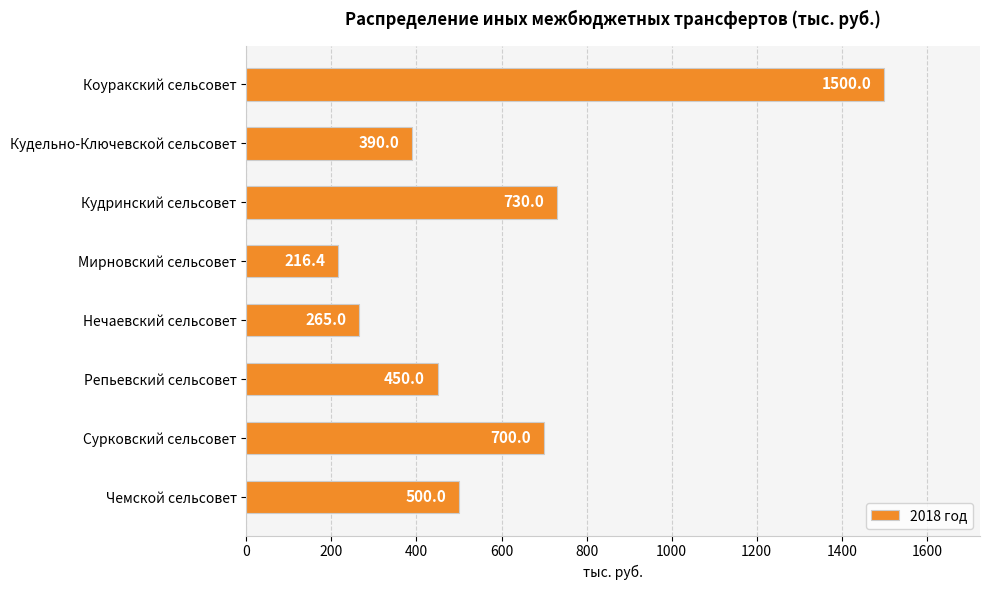

Rank the categories by value from lowest to highest.

Мирновский сельсовет, Нечаевский сельсовет, Кудельно-Ключевской сельсовет, Репьевский сельсовет, Чемской сельсовет, Сурковский сельсовет, Кудринский сельсовет, Коуракский сельсовет